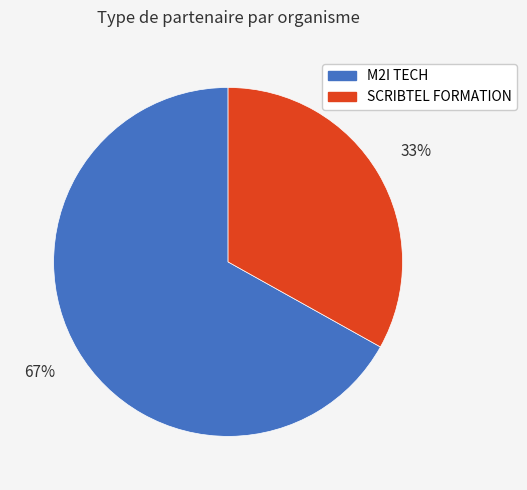

To the nearest percent, what percentage of the pie is SCRIBTEL FORMATION?

33%